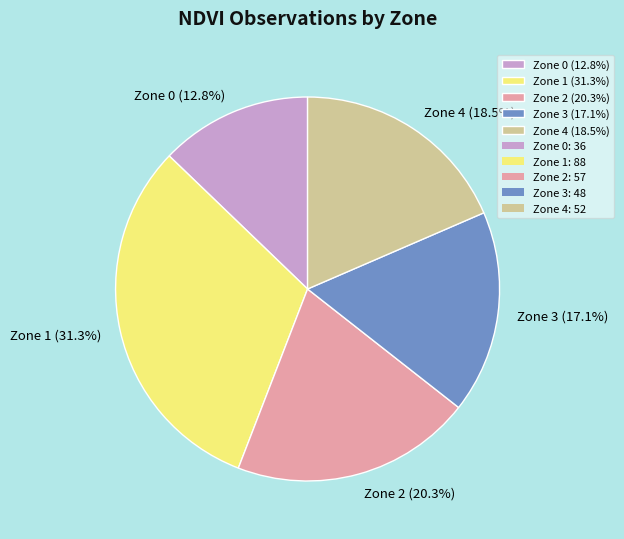

Rank the categories by value from highest to lowest.

Zone 1, Zone 2, Zone 4, Zone 3, Zone 0